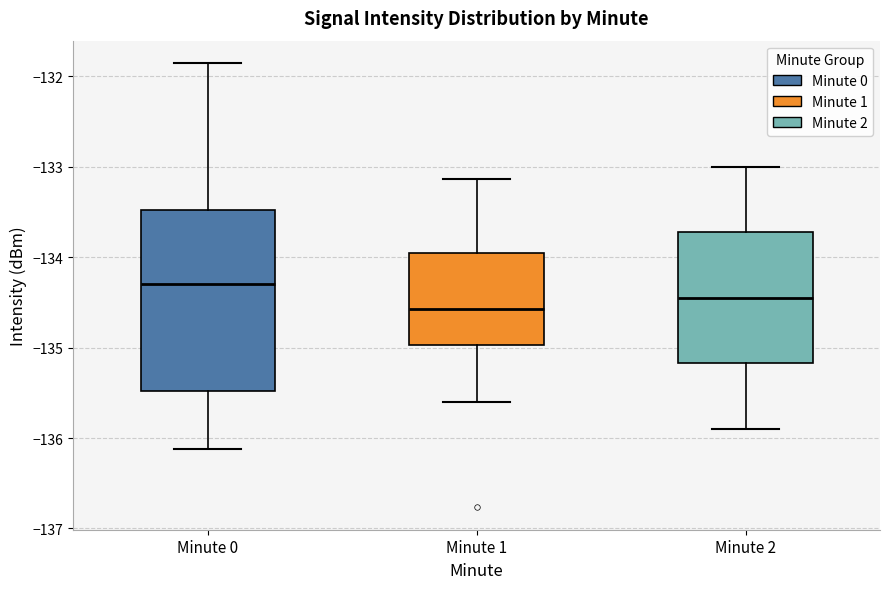

Where does the upper whisker of the box for Minute 0 end on the y-axis? The values are not printed on the chart, so give them approximately, as read against the axis.

-131.9